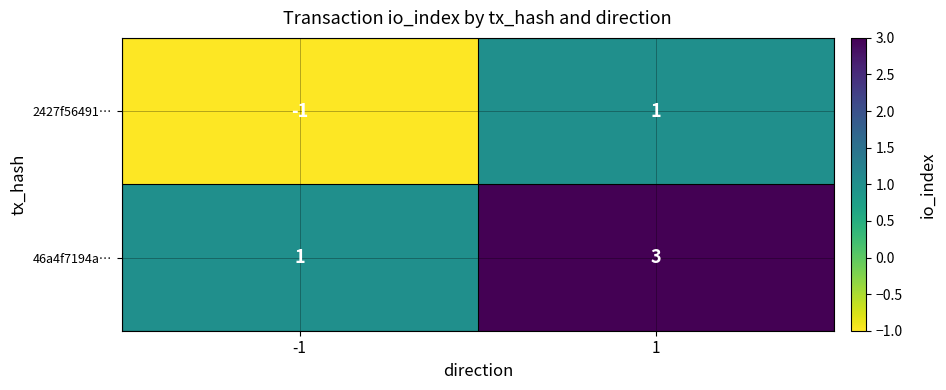

Is it true that 2427f56491… equals 1 at 1?

True